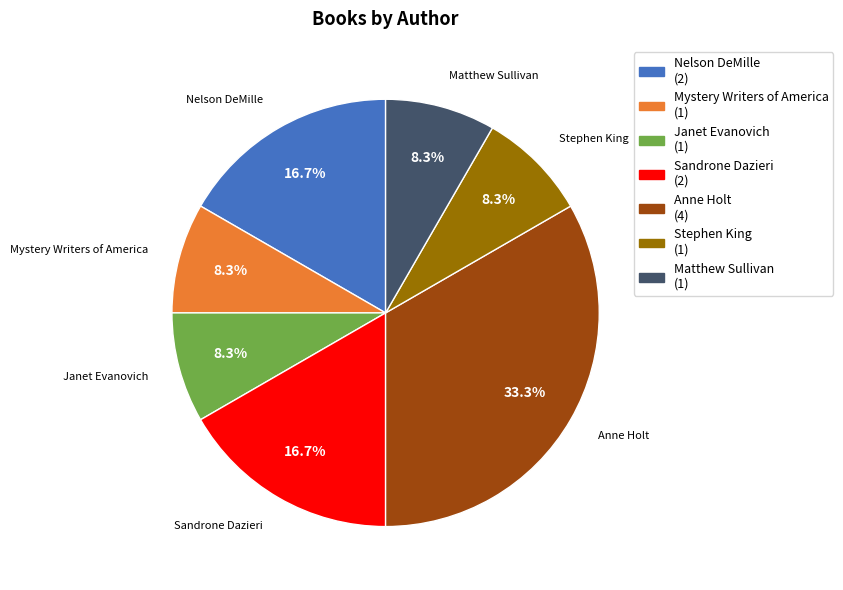

Which has a higher value, Sandrone Dazieri or Stephen King?

Sandrone Dazieri